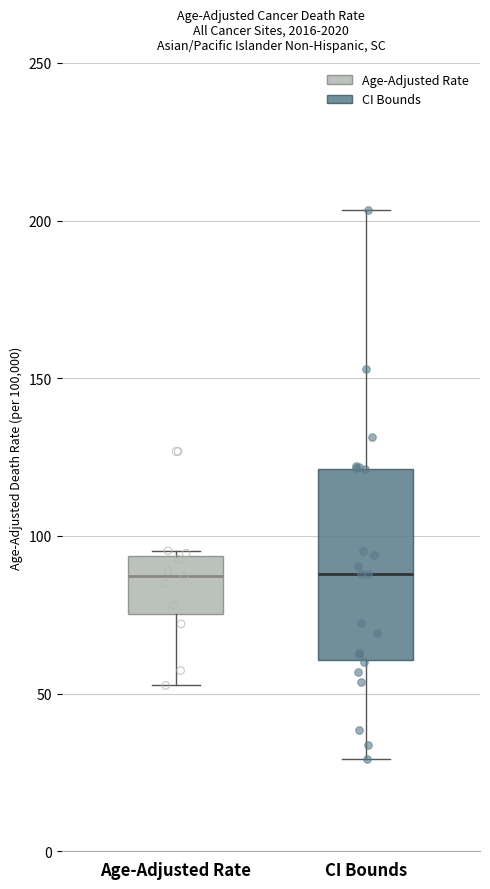

Reading left to right, transcribe this box plot: for each box, give where its median line is, the range the box spans, and where its two whiskers end, as read against the y-axis. The values are not printed on the chart, so give them approximately, as read against the axis.

Age-Adjusted Rate: median 85, box 75 to 95, whiskers 55 to 95 (just above the box's upper edge)
CI Bounds: median 90, box 60 to 120, whiskers 30 to 205